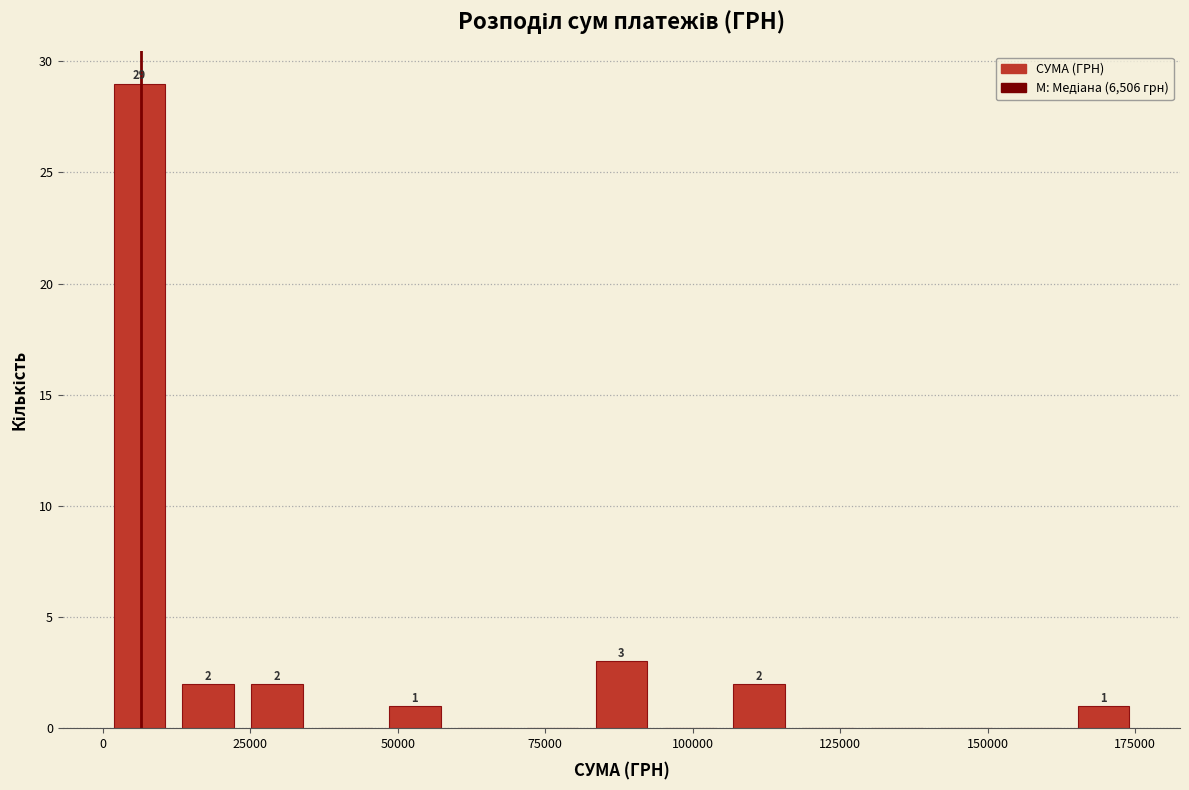

Around what value on the x-axis is the tallest bar? Give the approximate position of its centre, as read against the axis.

5000